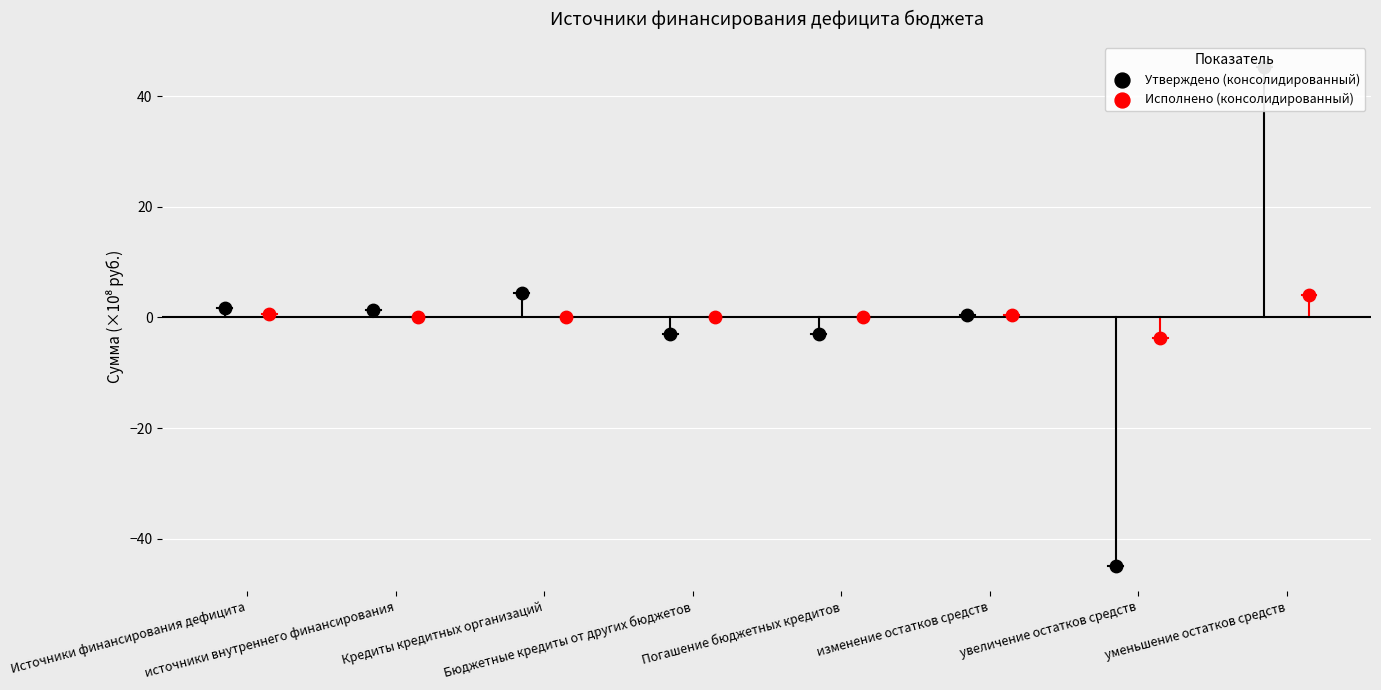

Which series contains the lowest Y value?

Утверждено (консолидированный)